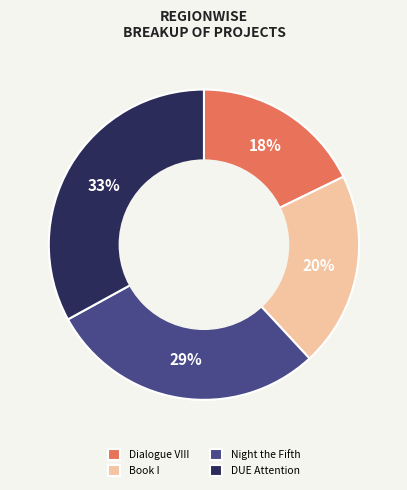

How many slices are in this pie chart?

4